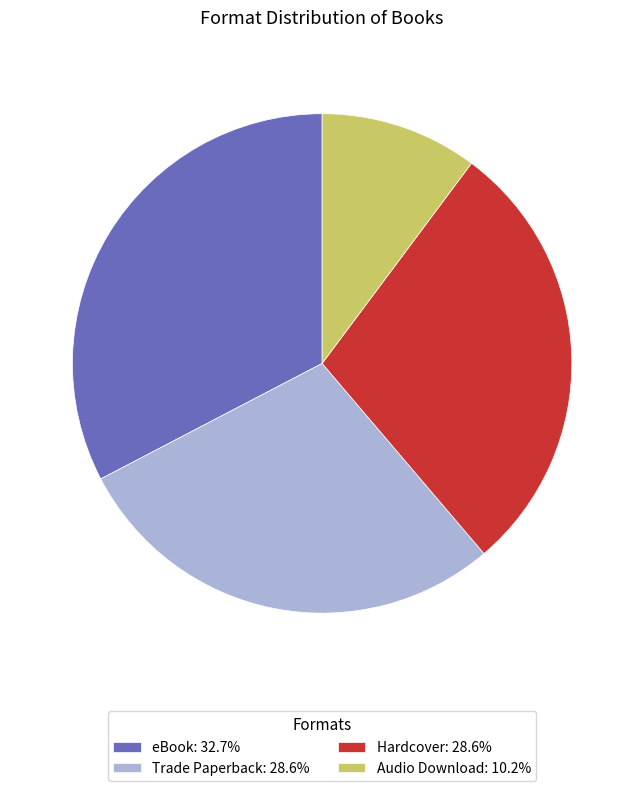

Is there any slice that represents more than half of the pie?

No